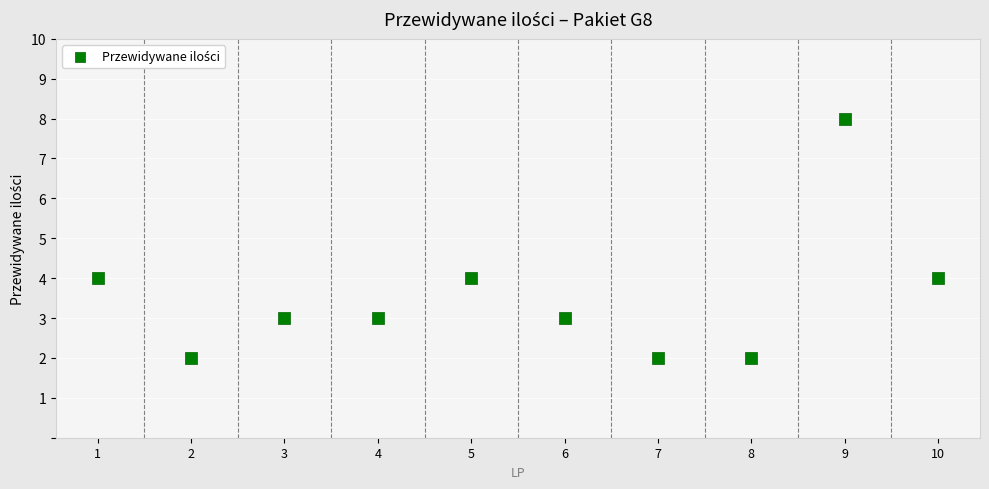

What is the average X value?

6